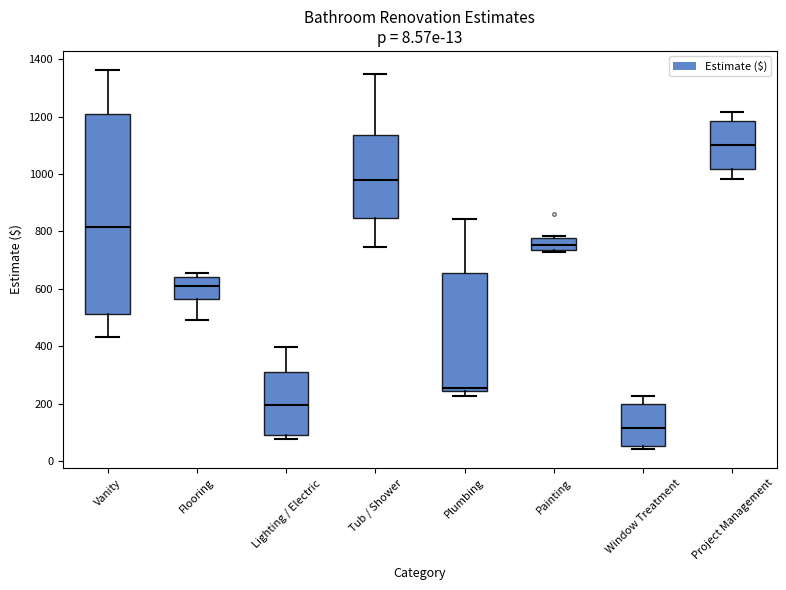

Which box is the tallest, from its lower edge to its upper edge?

Vanity